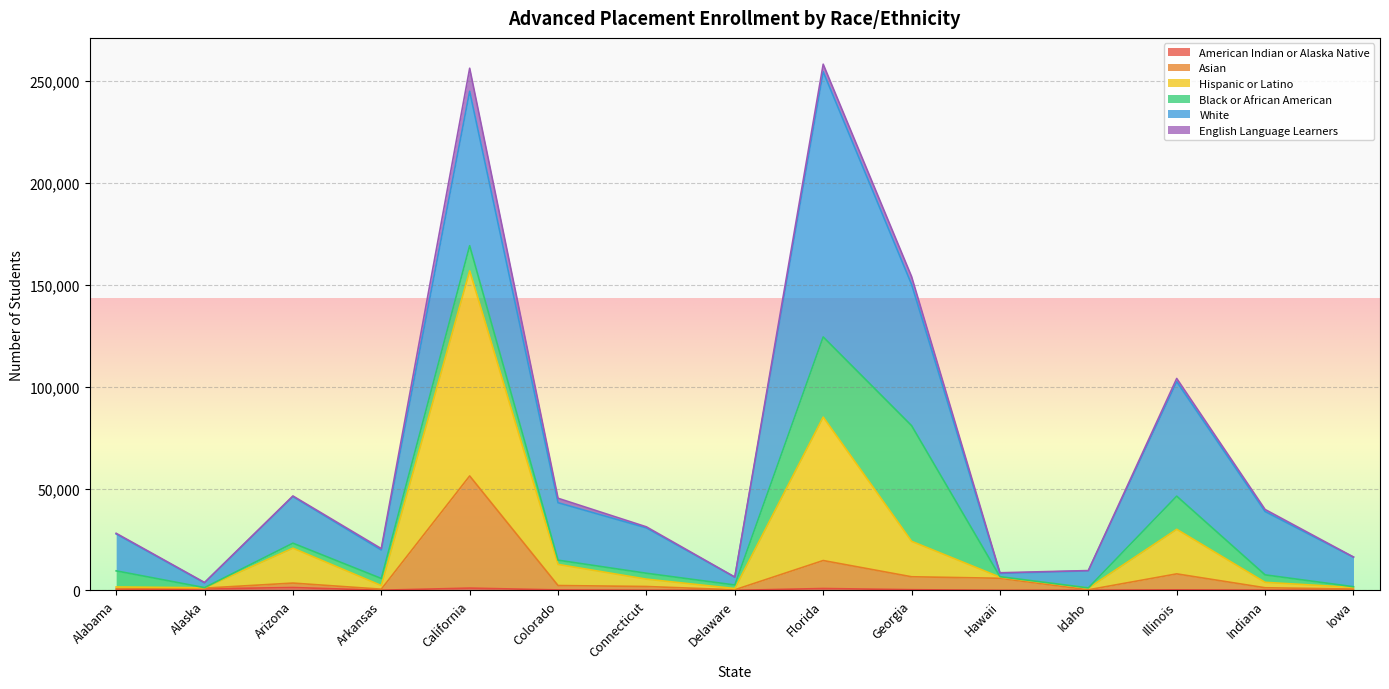

How many data points in Hispanic or Latino are above 5525?

7